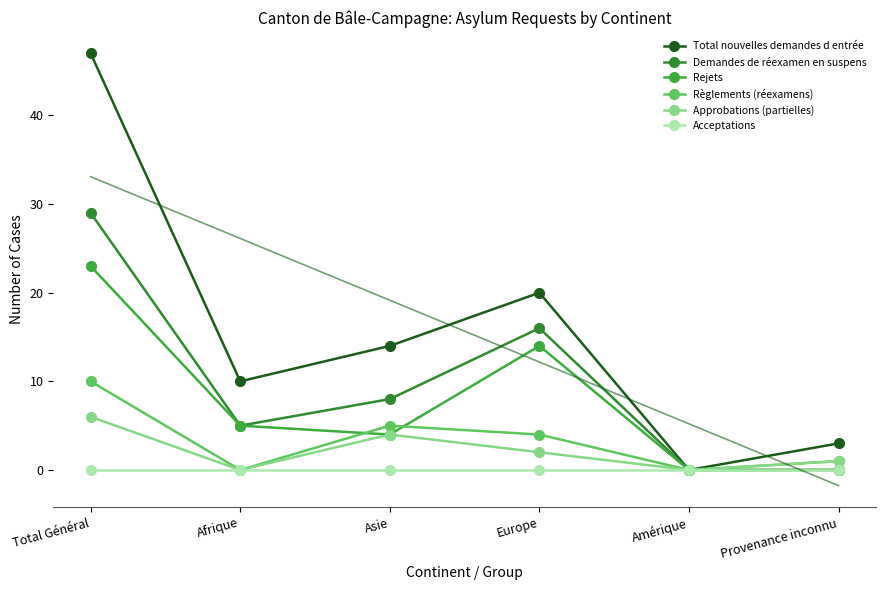

Rank the series at Afrique from lowest to highest value.

Règlements (réexamens), Approbations (partielles), Acceptations, Demandes de réexamen en suspens, Rejets, Total nouvelles demandes d entrée